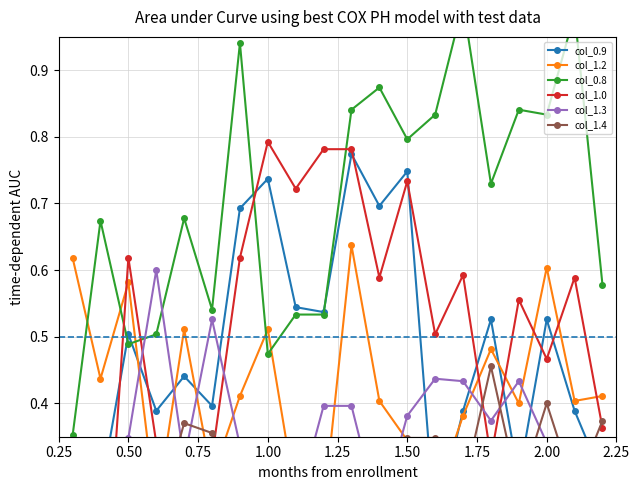

Does the chart display data point markers on the line(s)?

Yes